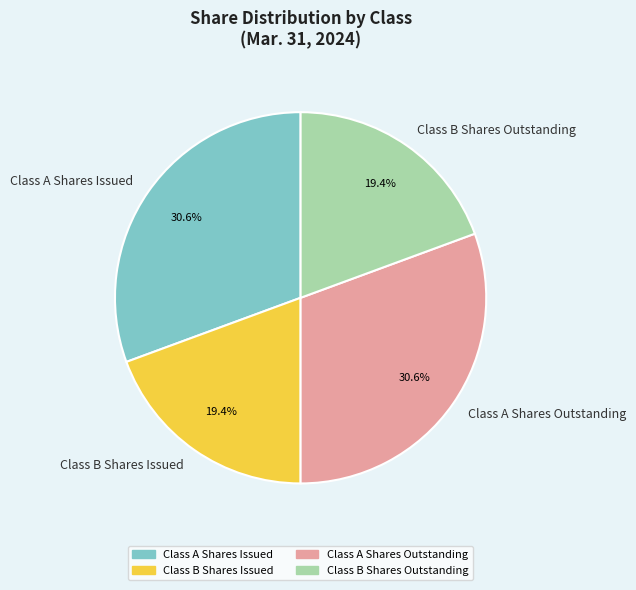

To the nearest percent, what is the average slice percentage?

25%